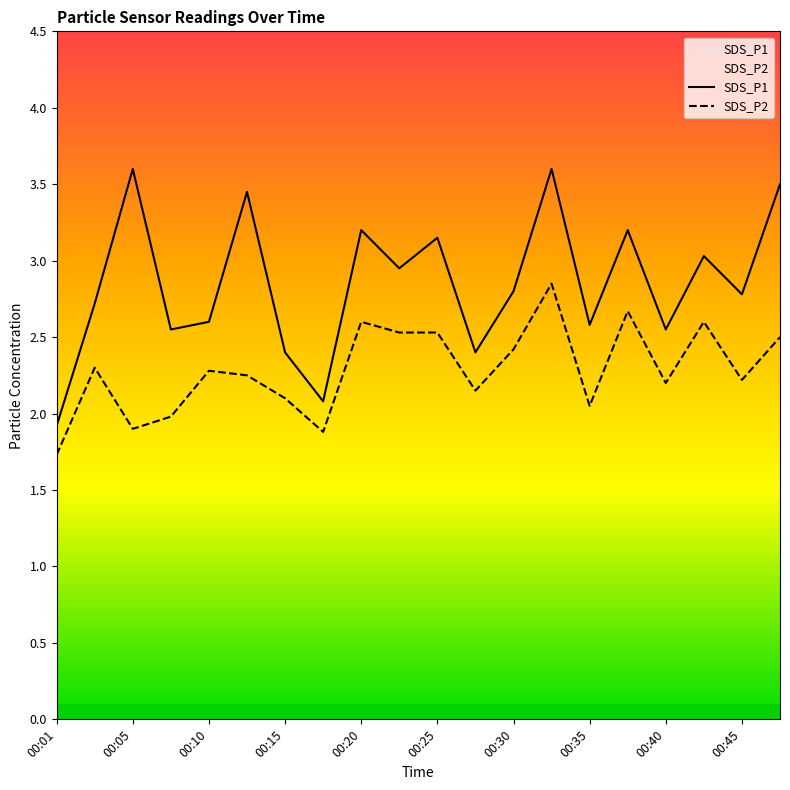

Is it true that SDS_P1 equals 1.5 at 00:35?

False